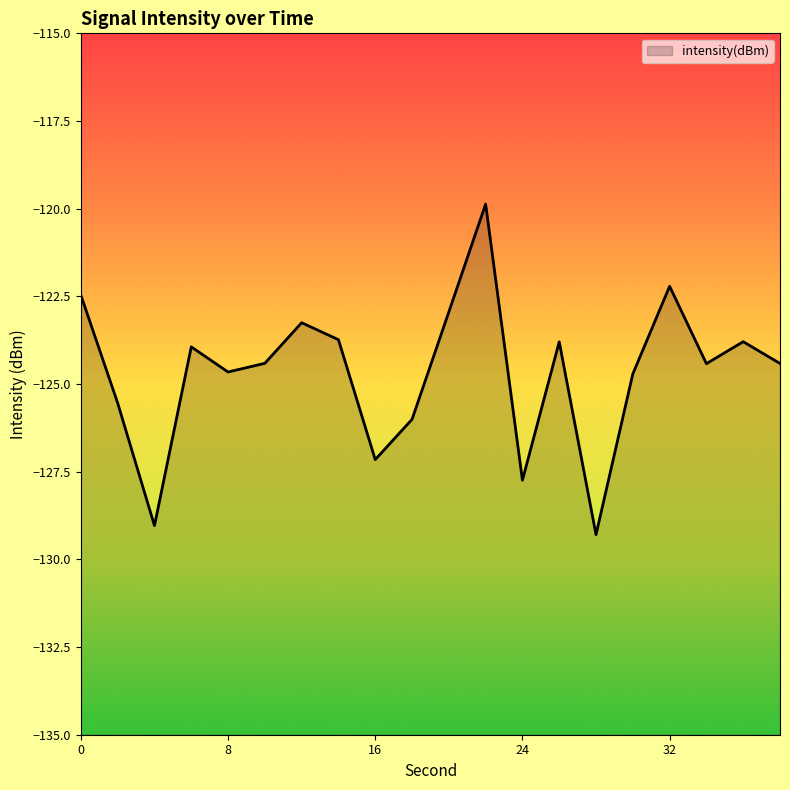

How many lines are shown in the chart?

1